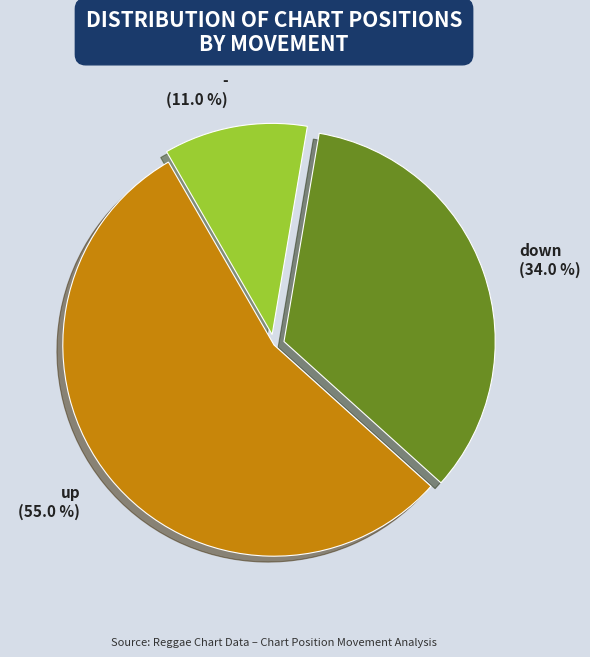

Between - and down, which is larger?

down